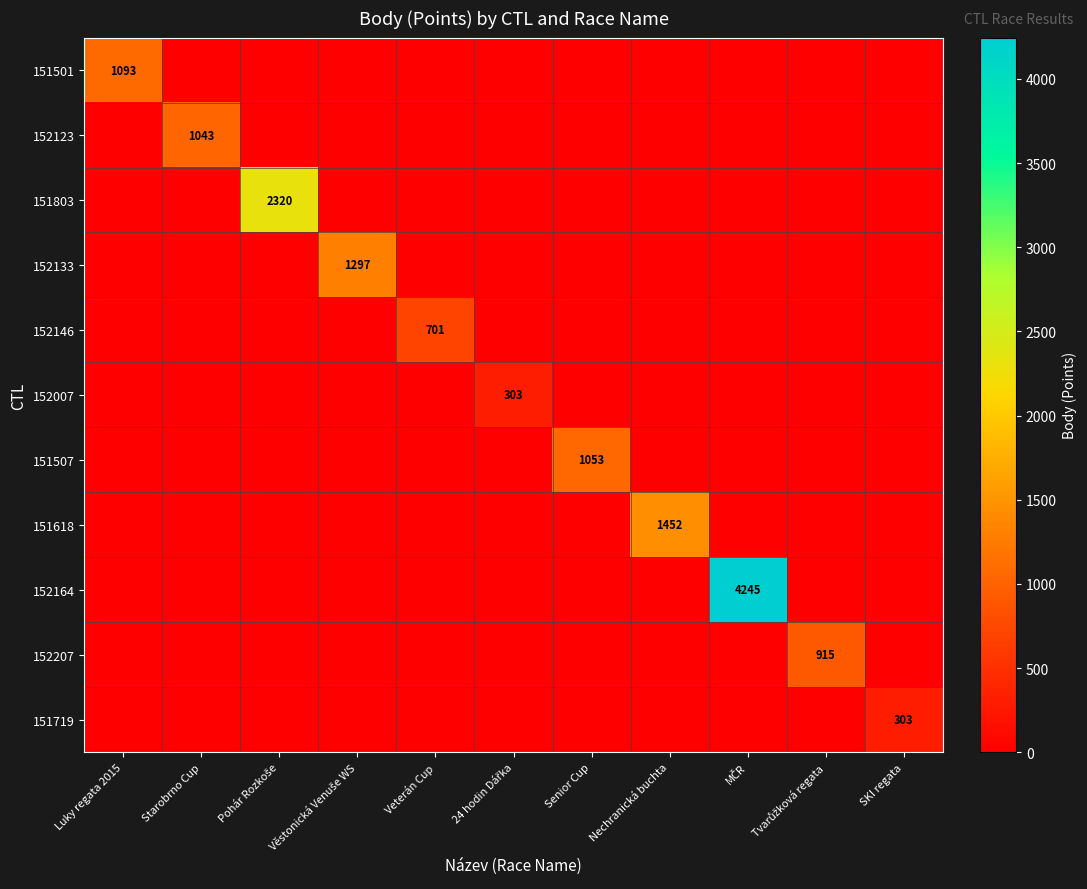

Rank the series at Veterán Cup from highest to lowest value.

152146, 151501, 152123, 151803, 152133, 152007, 151507, 151618, 152164, 152207, 151719